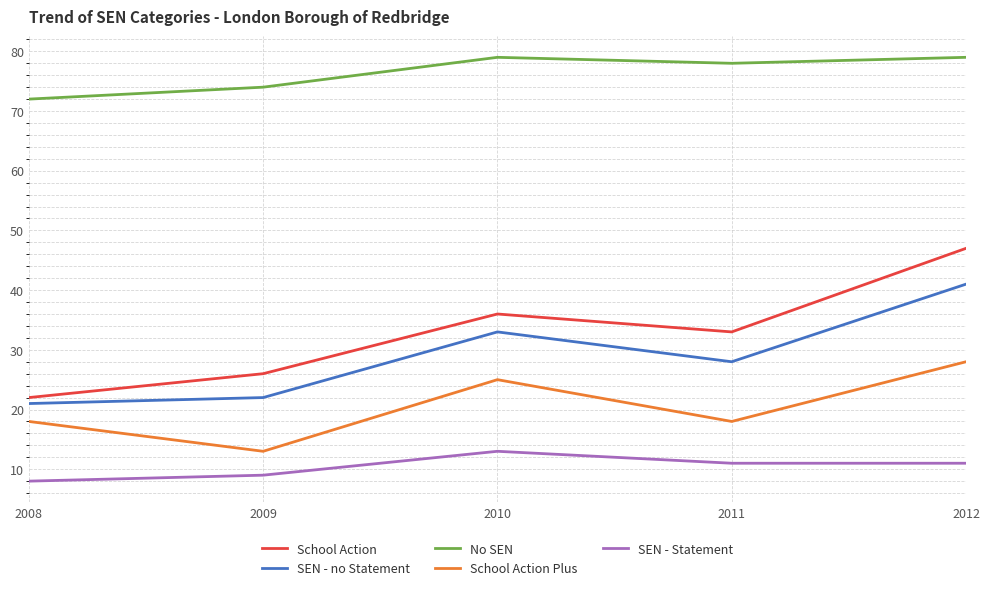

Reading right to left, extract all data points from this chart.

School Action: 2012=47	2011=33	2010=36	2009=26	2008=22
SEN - no Statement: 2012=41	2011=28	2010=33	2009=22	2008=21
No SEN: 2012=79	2011=78	2010=79	2009=74	2008=72
School Action Plus: 2012=28	2011=18	2010=25	2009=13	2008=18
SEN - Statement: 2012=11	2011=11	2010=13	2009=9	2008=8